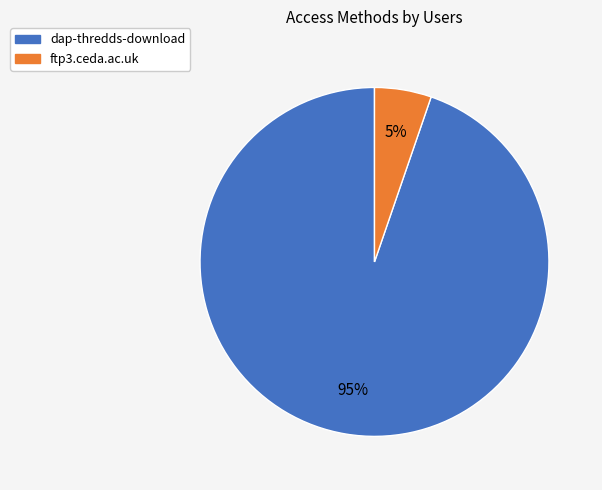

To the nearest percent, what portion does dap-thredds-download represent?

95%